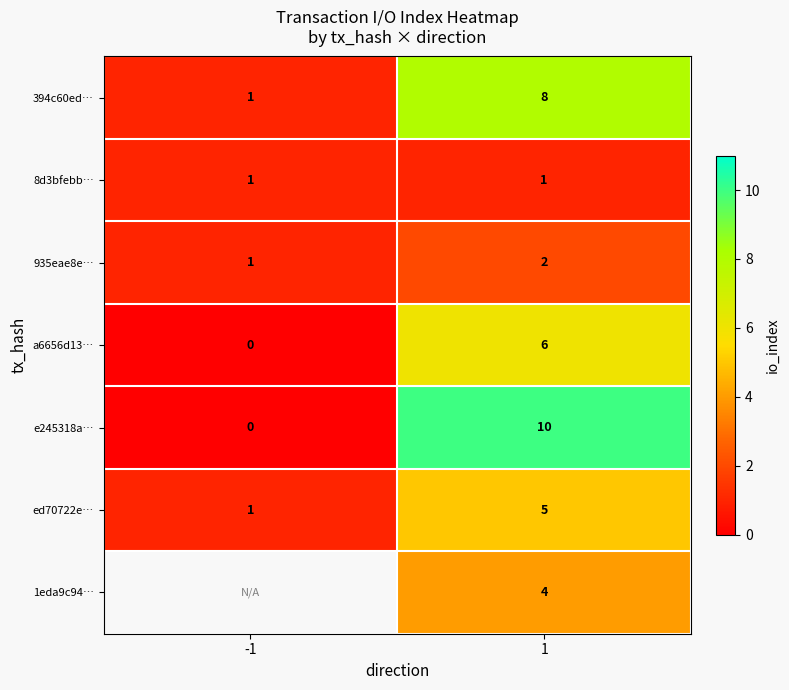

Between -1 and 1, which is larger?

1